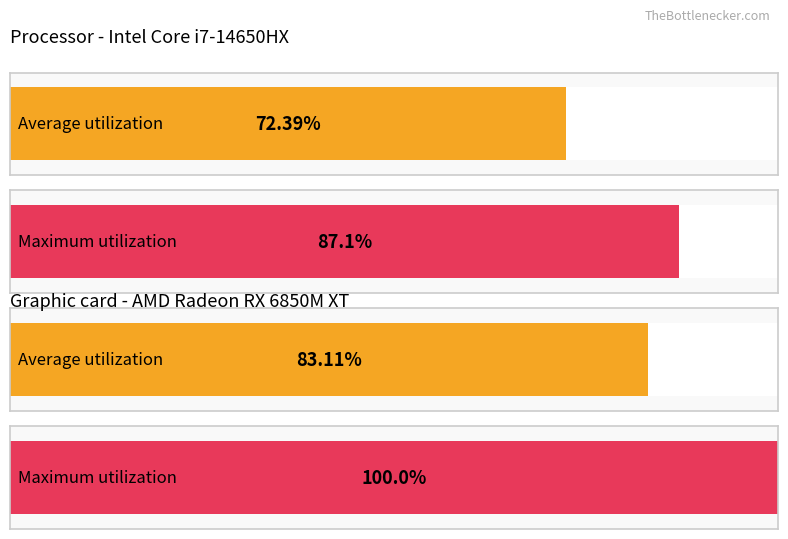

Where is Maximum utilization nearest to the value 15?

1